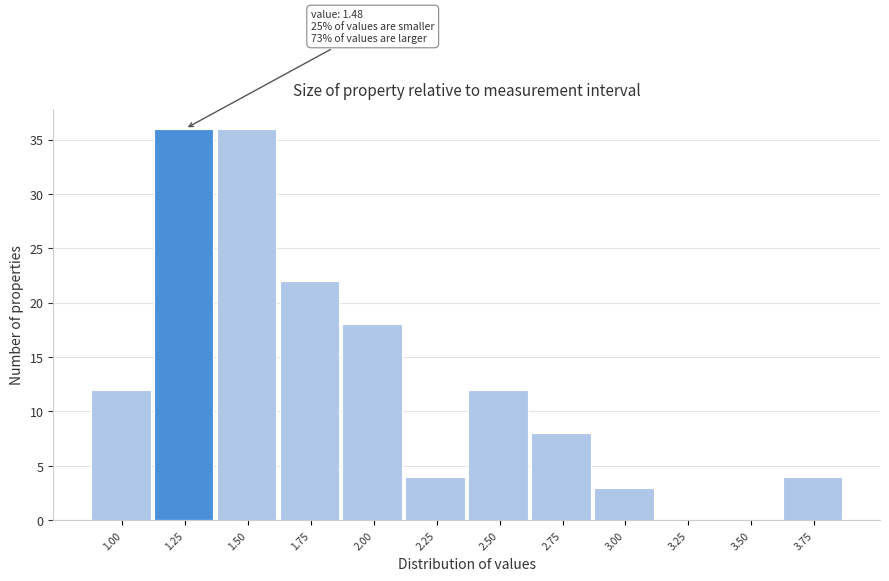

Reading left to right, transcribe all the data shown in this chart.

1.00=12	1.25=36	1.50=36	1.75=22	2.00=18	2.25=4	2.50=12	2.75=8	3.00=3	3.25=0	3.50=0	3.75=4